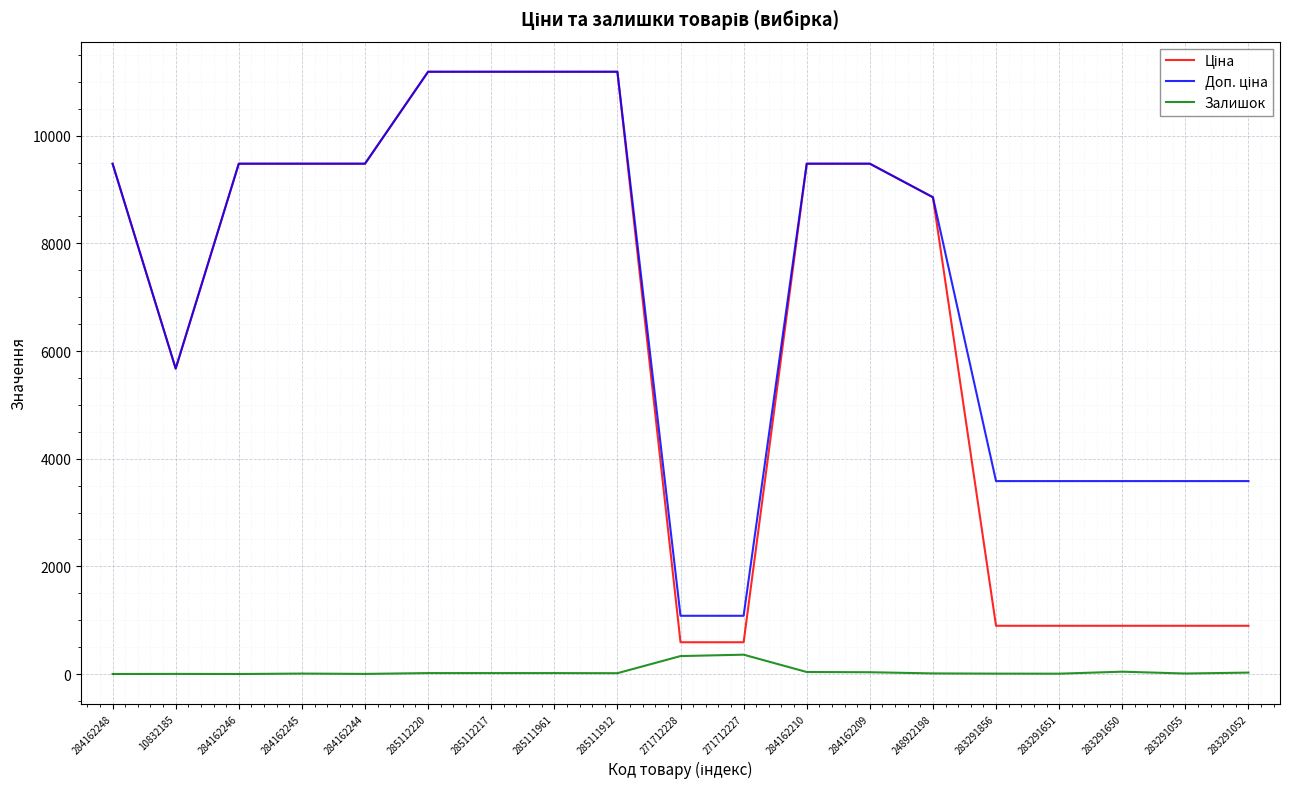

What is the total value across all series at 271712228?

2004.6